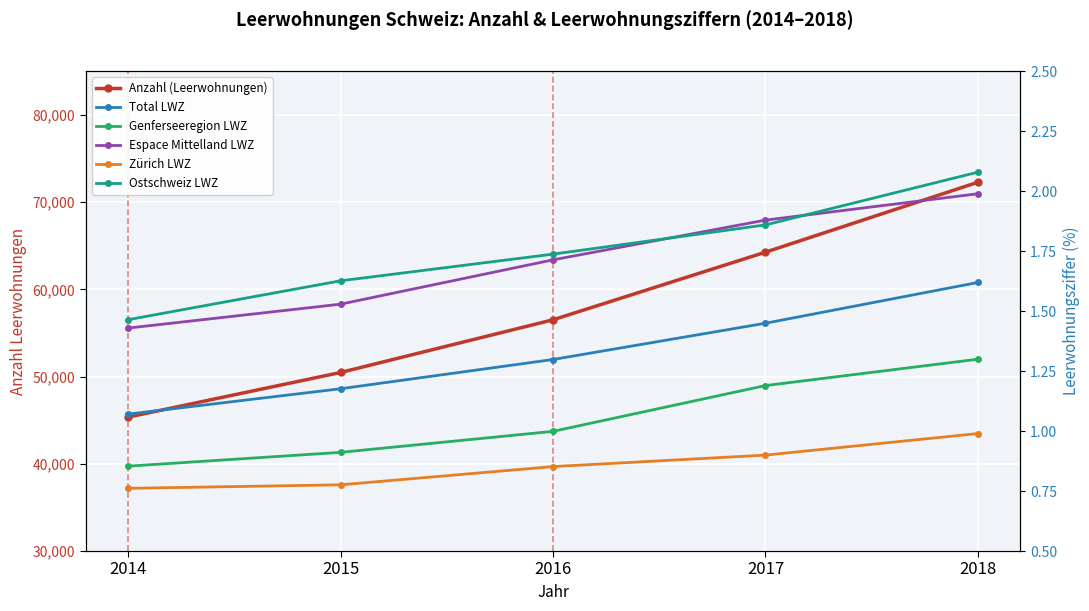

Reading left to right, what are all the values shown in this chart?

Anzahl (Leerwohnungen): 2014=45355.0	2015=50476.0	2016=56518.0	2017=64274.0	2018=72294.0
Total LWZ: 2014=1.1	2015=1.2	2016=1.3	2017=1.4	2018=1.6
Genferseeregion LWZ: 2014=0.9	2015=0.9	2016=1.0	2017=1.2	2018=1.3
Espace Mittelland LWZ: 2014=1.4	2015=1.5	2016=1.7	2017=1.9	2018=2.0
Zürich LWZ: 2014=0.8	2015=0.8	2016=0.9	2017=0.9	2018=1.0
Ostschweiz LWZ: 2014=1.5	2015=1.6	2016=1.7	2017=1.9	2018=2.1